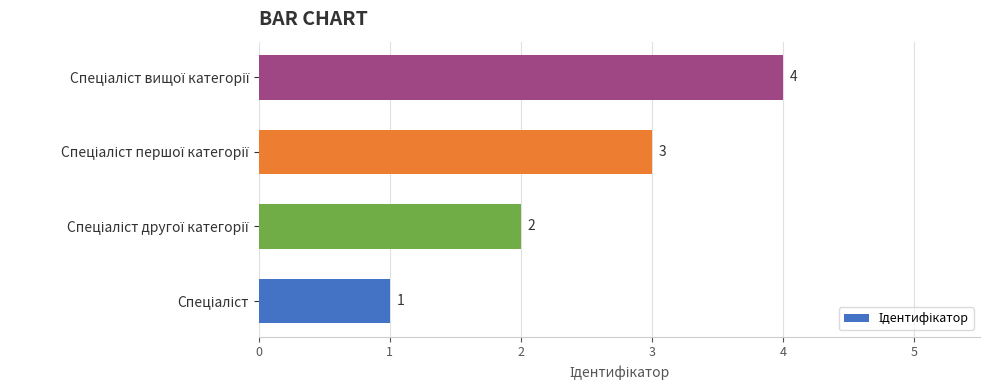

Count the values in the range 2 to 4.

3